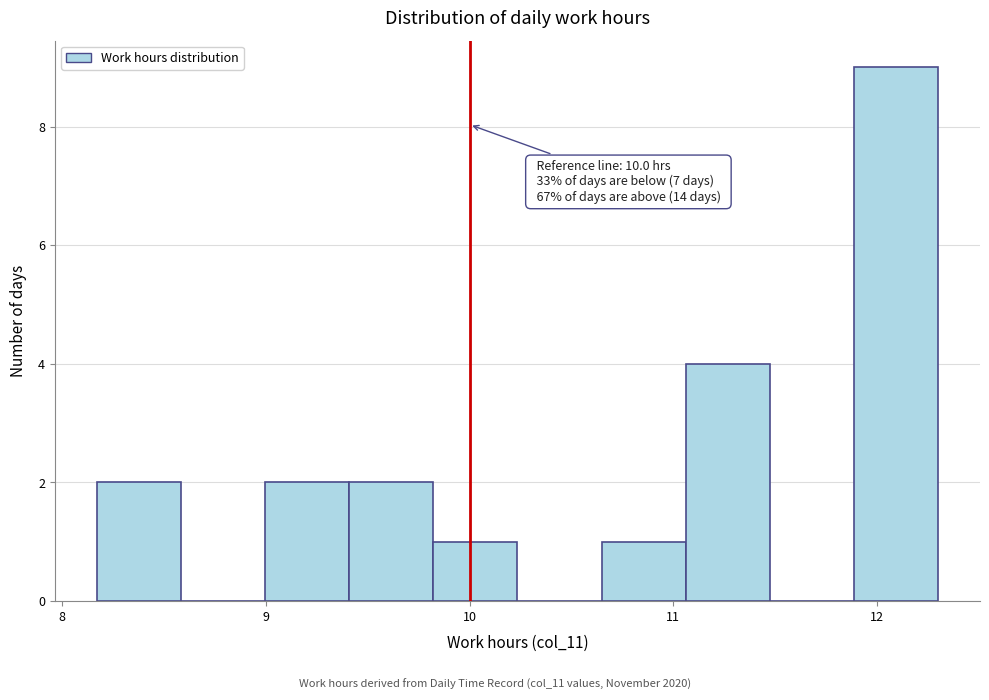

Which range on the x-axis has the tallest bar?

11.9 to 12.3